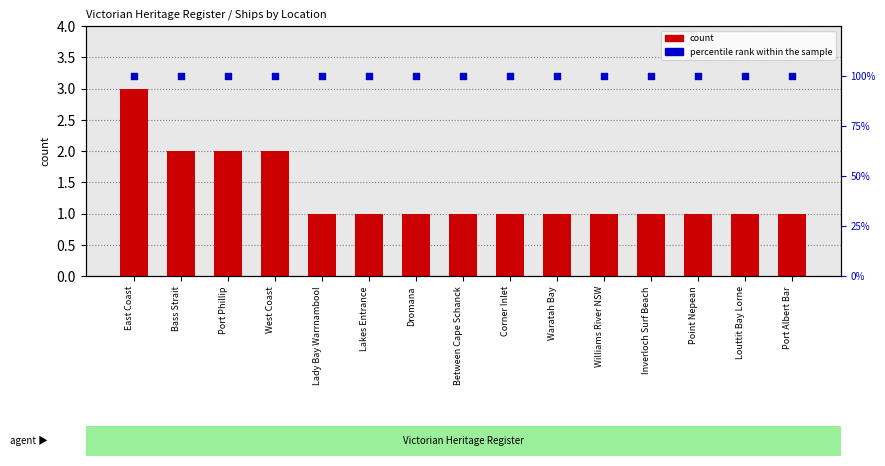

Which series has the largest Y range (max minus min)?

count